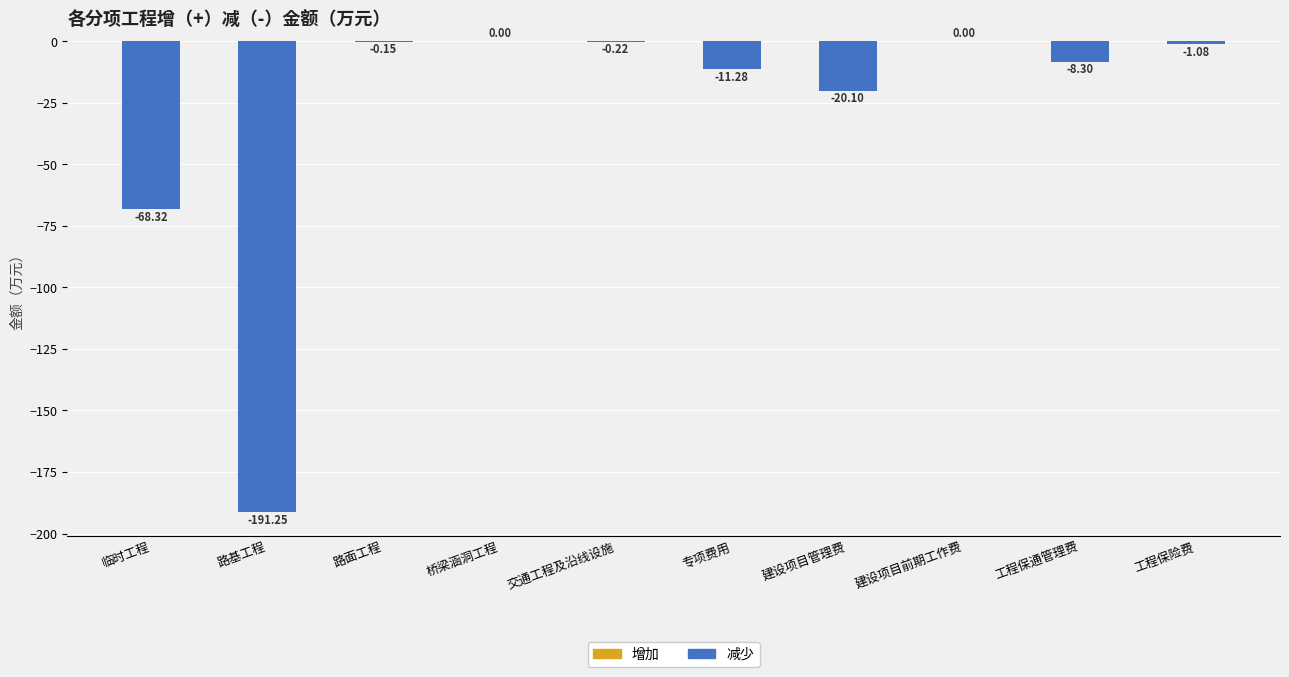

Does the chart contain stacked bars?

No